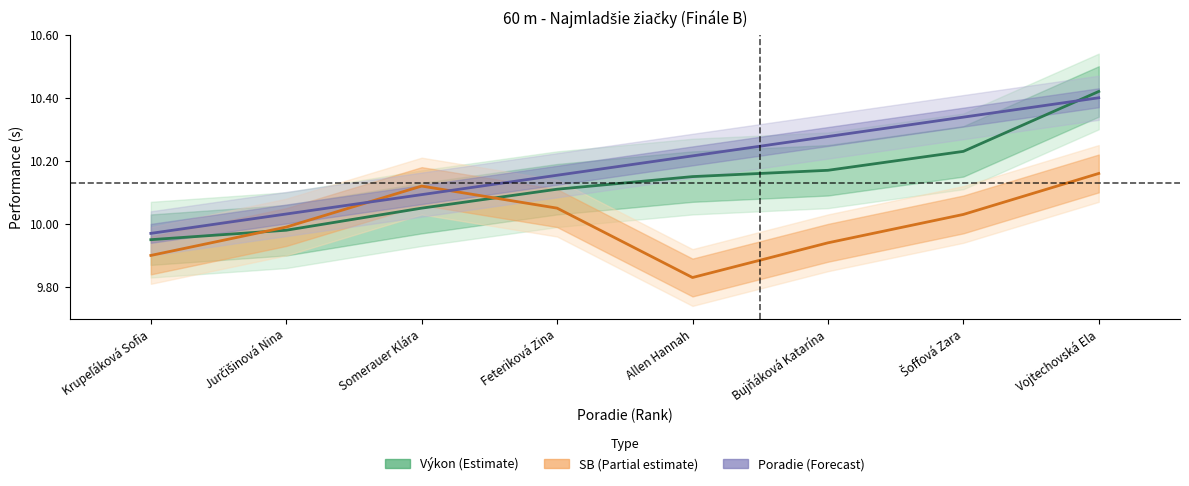

Reading left to right, what are all the values shown in this chart?

Výkon: Krupeľáková Sofia=9.9	Jurčišinová Nina=10.0	Somerauer Klára=10.1	Feteriková Zina=10.1	Allen Hannah=10.2	Bujňáková Katarína=10.2	Šoffová Zara=10.2	Vojtechovská Ela=10.4
SB: Krupeľáková Sofia=9.9	Jurčišinová Nina=10.0	Somerauer Klára=10.1	Feteriková Zina=10.1	Allen Hannah=9.8	Bujňáková Katarína=9.9	Šoffová Zara=10.0	Vojtechovská Ela=10.2
Poradie (scaled): Krupeľáková Sofia=10.0	Jurčišinová Nina=10.0	Somerauer Klára=10.1	Feteriková Zina=10.2	Allen Hannah=10.2	Bujňáková Katarína=10.3	Šoffová Zara=10.3	Vojtechovská Ela=10.4